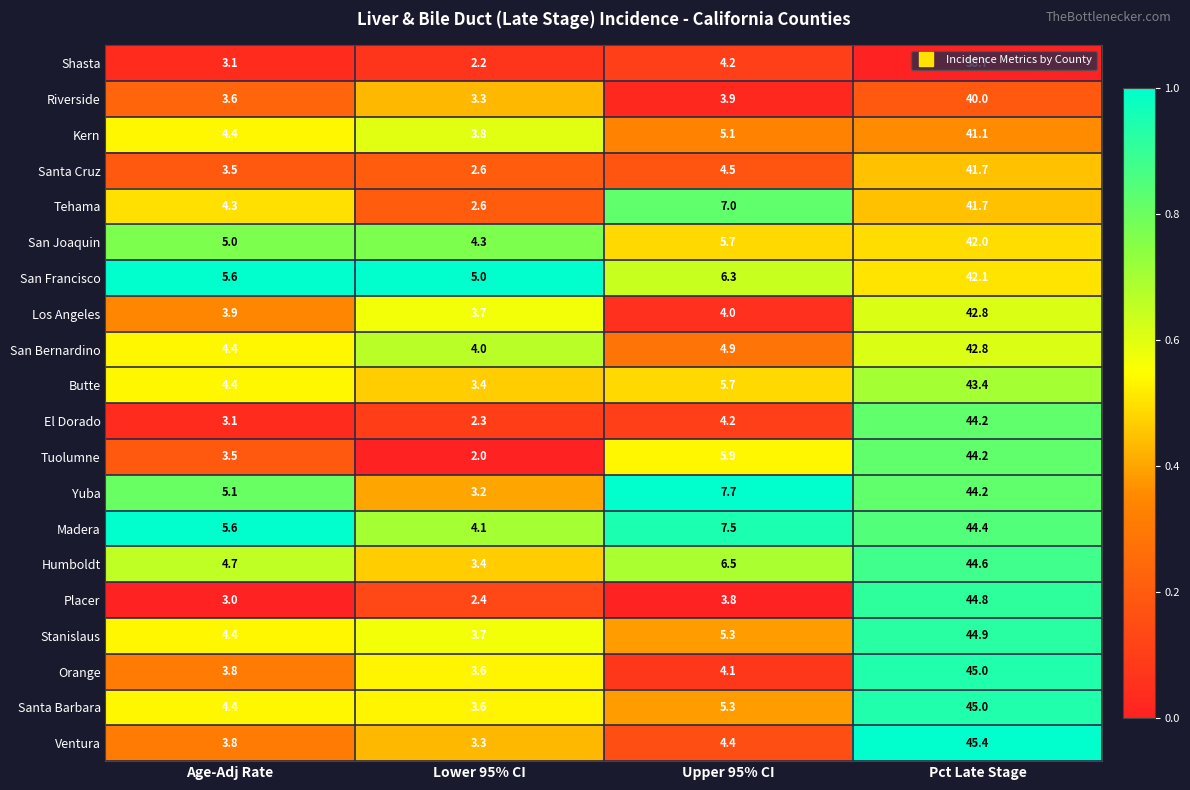

What is the average value of the Placer series?

13.5